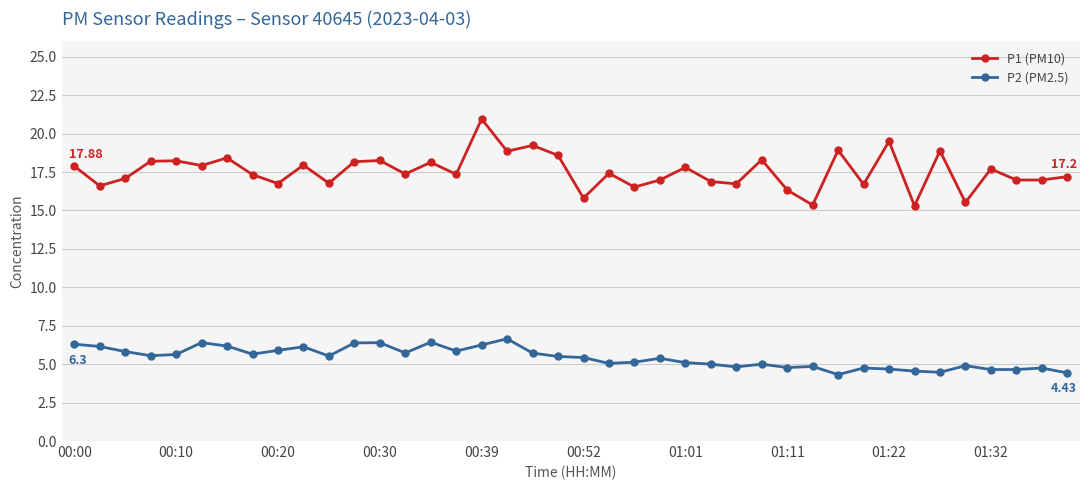

What is the value of the P1 (PM10) point at the 25th from the left?

17.8